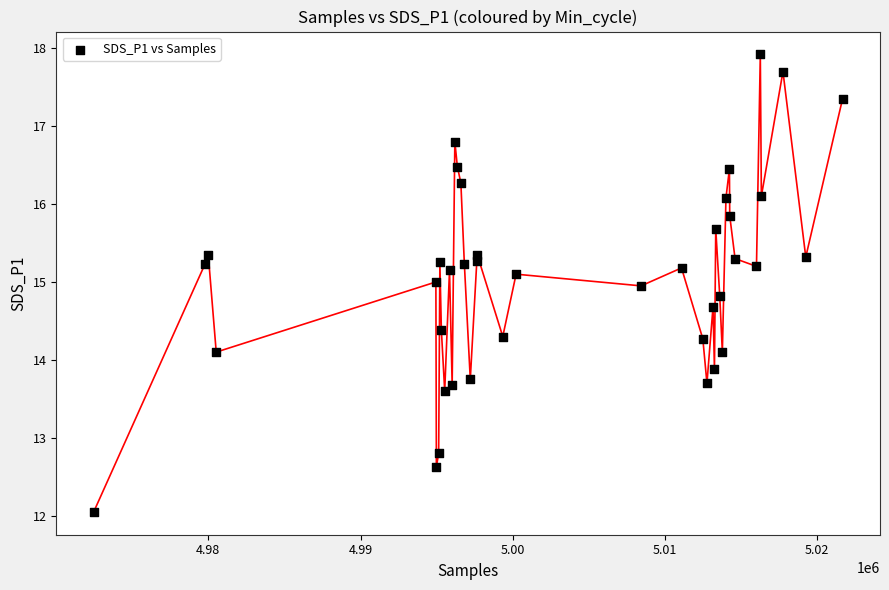

What is the range of Y values (max minus min)?

5.9